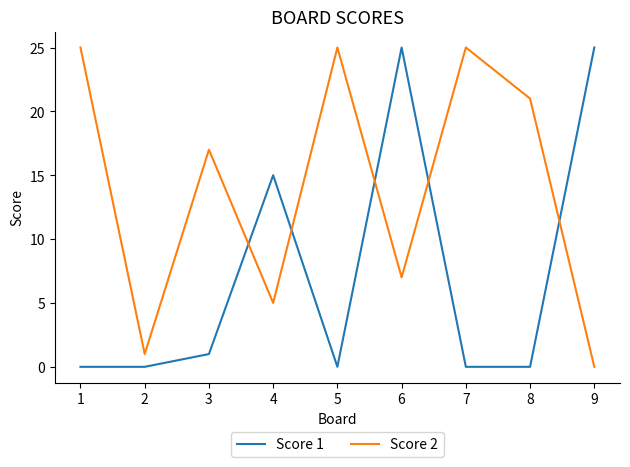

The Score 2 series shows 34 at 7. True or false?

False